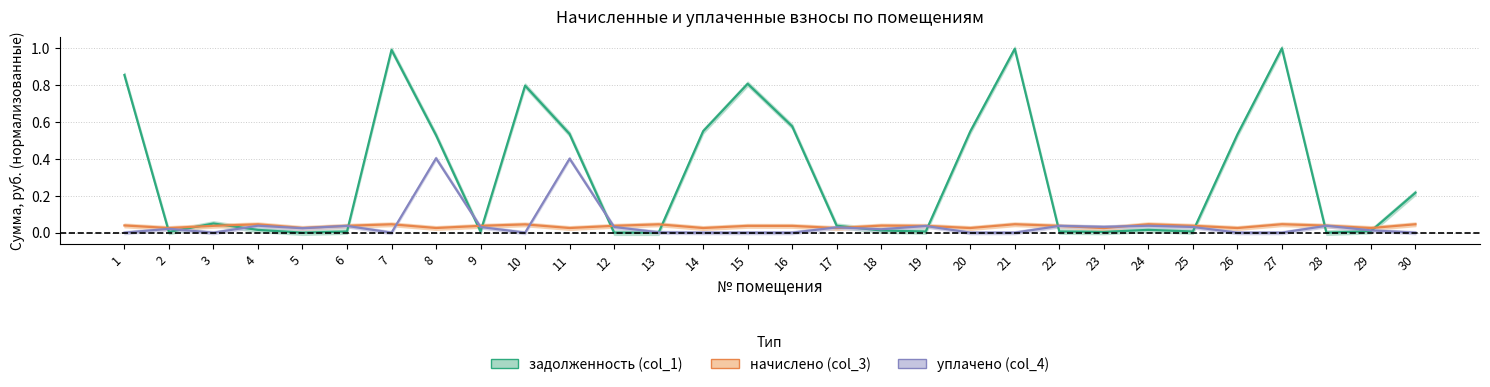

List the labels in order of уплачено (col_4) value, largest first.

8, 11, 4, 24, 28, 22, 6, 19, 23, 25, 12, 9, 17, 5, 2, 18, 29, 13, 1, 3, 7, 10, 14, 15, 16, 20, 21, 26, 27, 30